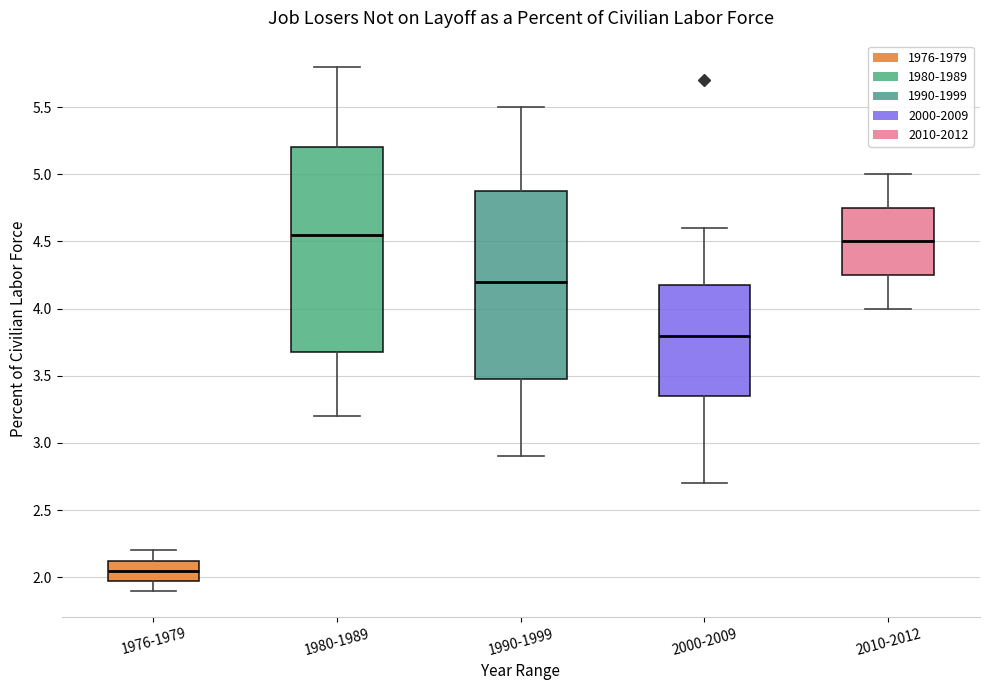

Where does the median line of the box for 2010-2012 sit on the y-axis? The values are not printed on the chart, so give them approximately, as read against the axis.

4.50